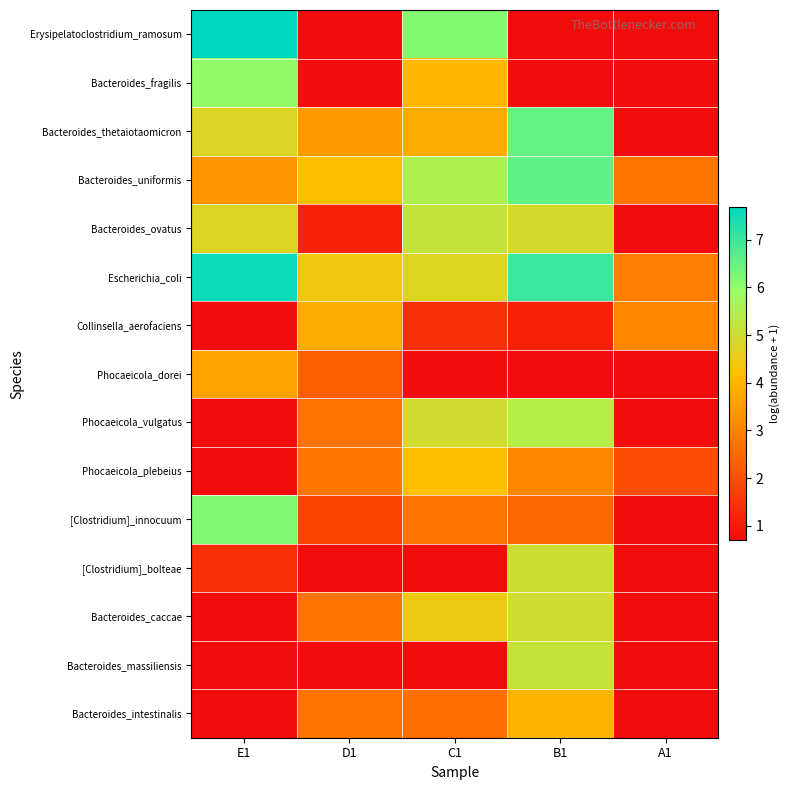

Reading left to right, extract all data points from this chart.

Erysipelatoclostridium_ramosum: E1=7.7	D1=0.7	C1=6.2	B1=0.7	A1=0.7
Bacteroides_fragilis: E1=6.0	D1=0.7	C1=4.0	B1=0.7	A1=0.7
Bacteroides_thetaiotaomicron: E1=4.8	D1=3.5	C1=3.8	B1=6.5	A1=0.7
Bacteroides_uniformis: E1=3.4	D1=4.2	C1=5.6	B1=6.5	A1=2.8
Bacteroides_ovatus: E1=4.8	D1=1.1	C1=5.2	B1=4.9	A1=0.7
Escherichia_coli: E1=7.5	D1=4.5	C1=4.8	B1=7.0	A1=2.9
Collinsella_aerofaciens: E1=0.7	D1=3.8	C1=1.4	B1=1.1	A1=3.1
Phocaeicola_dorei: E1=3.6	D1=2.3	C1=0.7	B1=0.7	A1=0.7
Phocaeicola_vulgatus: E1=0.7	D1=2.7	C1=5.0	B1=5.4	A1=0.7
Phocaeicola_plebeius: E1=0.7	D1=2.8	C1=4.2	B1=3.1	A1=1.9
[Clostridium]_innocuum: E1=6.2	D1=1.8	C1=2.7	B1=2.5	A1=0.7
[Clostridium]_bolteae: E1=1.4	D1=0.7	C1=0.7	B1=5.1	A1=0.7
Bacteroides_caccae: E1=0.7	D1=2.7	C1=4.5	B1=5.0	A1=0.7
Bacteroides_massiliensis: E1=0.7	D1=0.7	C1=0.7	B1=5.2	A1=0.7
Bacteroides_intestinalis: E1=0.7	D1=2.7	C1=2.6	B1=4.0	A1=0.7